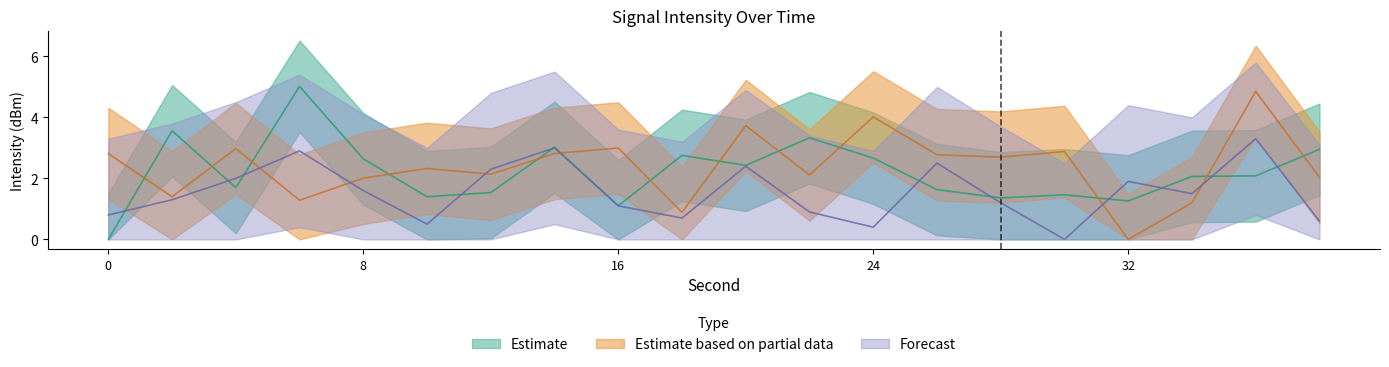

At which category does Estimate reach its first local peak?

2